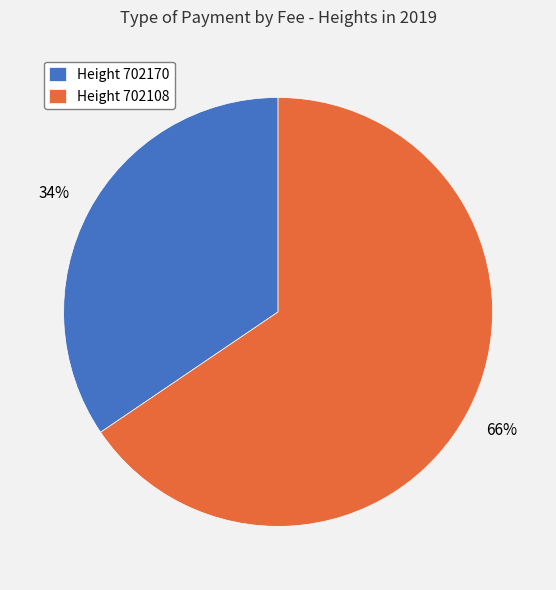

Is there any slice that represents more than half of the pie?

Yes